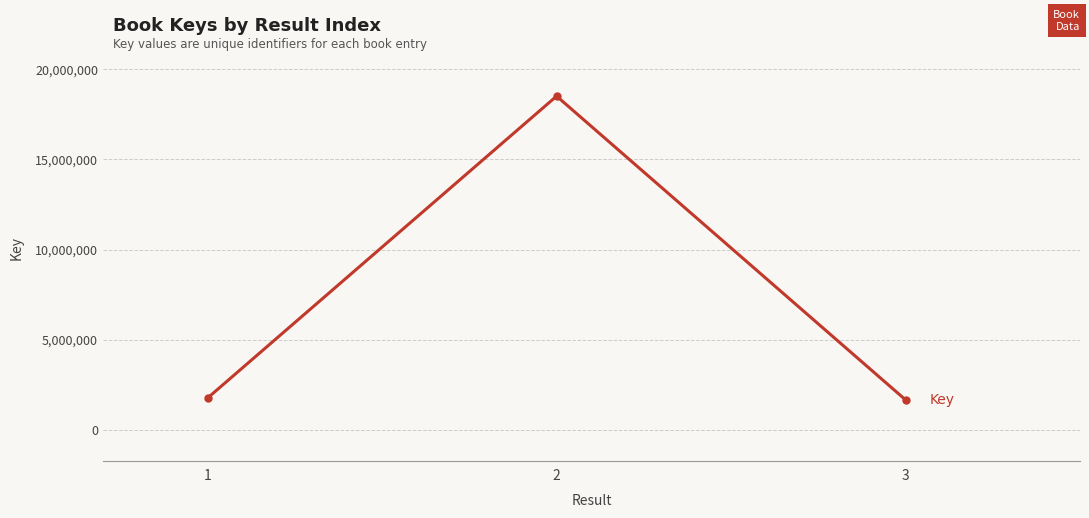

What is the value of the 2nd point from the left?

18499212